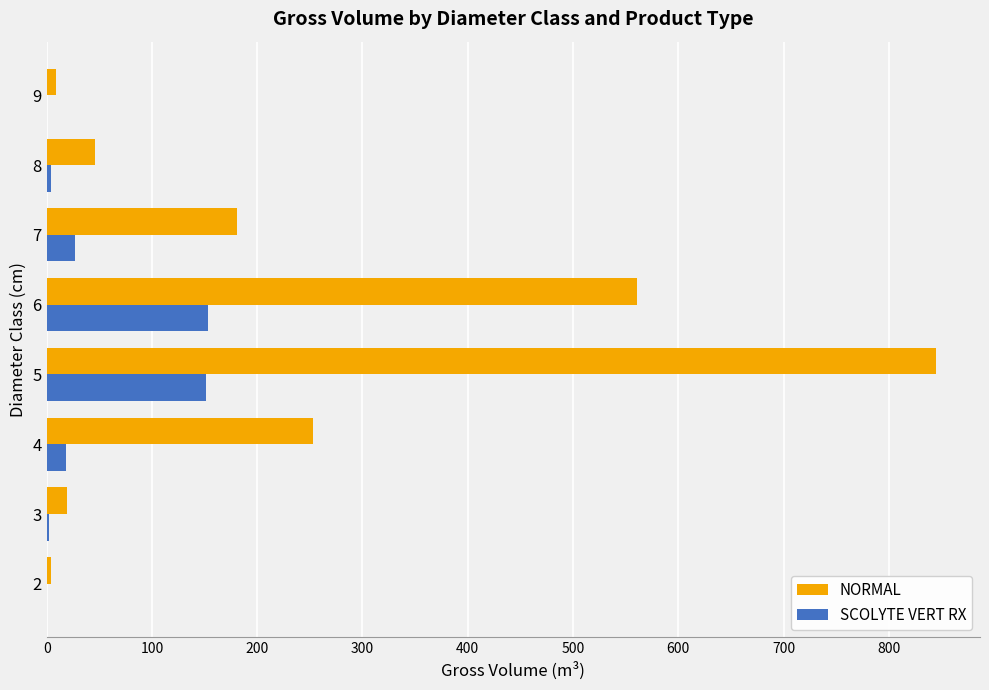

Which series has the largest total across all categories?

NORMAL